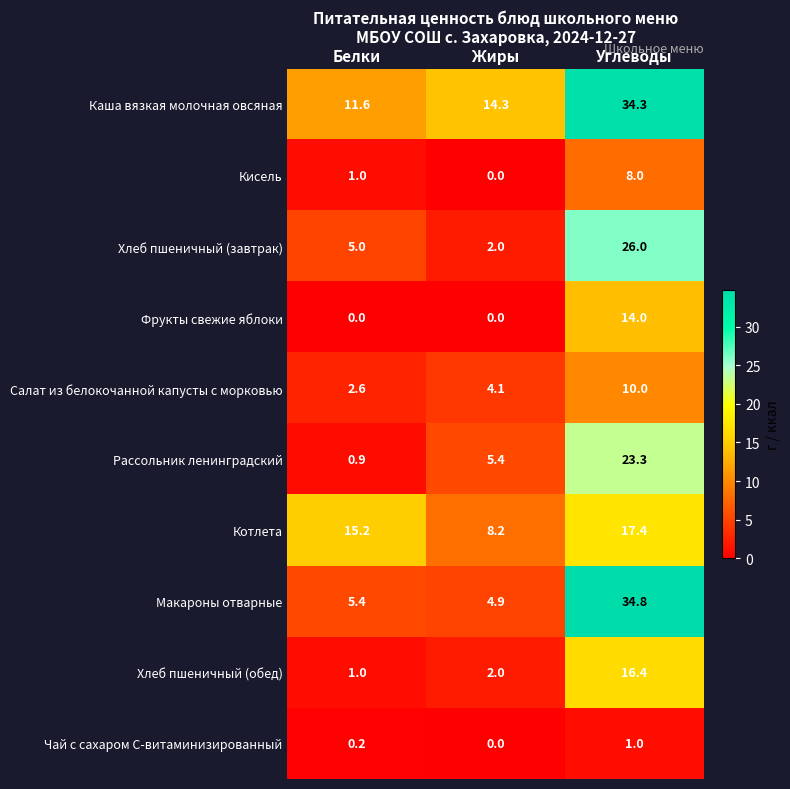

Which series has the largest total across all categories?

Каша вязкая молочная овсяная